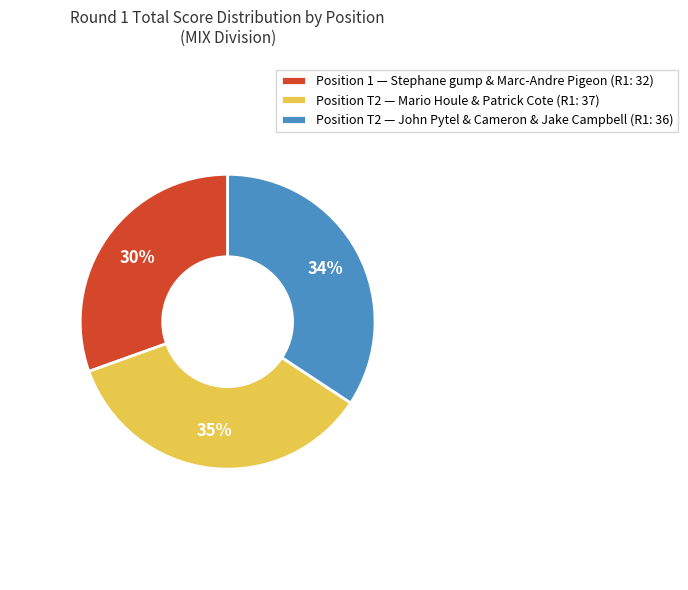

Combined, do Position T2 — Mario Houle & Patrick Cote (R1: 37) and Position T2 — John Pytel & Cameron & Jake Campbell (R1: 36) account for over 50%?

Yes